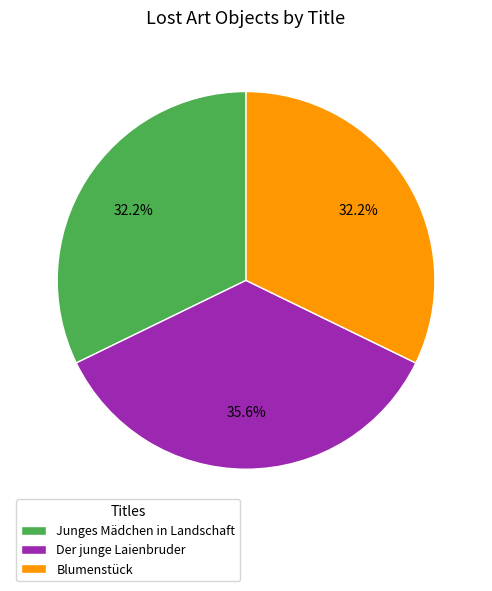

Is there any slice that represents more than half of the pie?

No